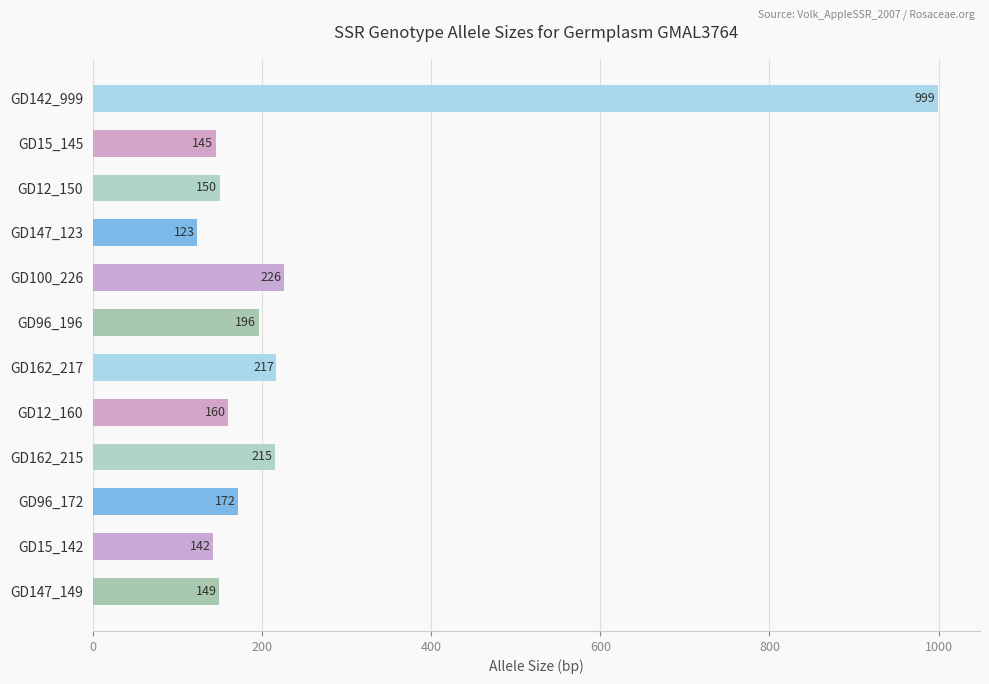

What is the value of the 12th bar from the top?

149